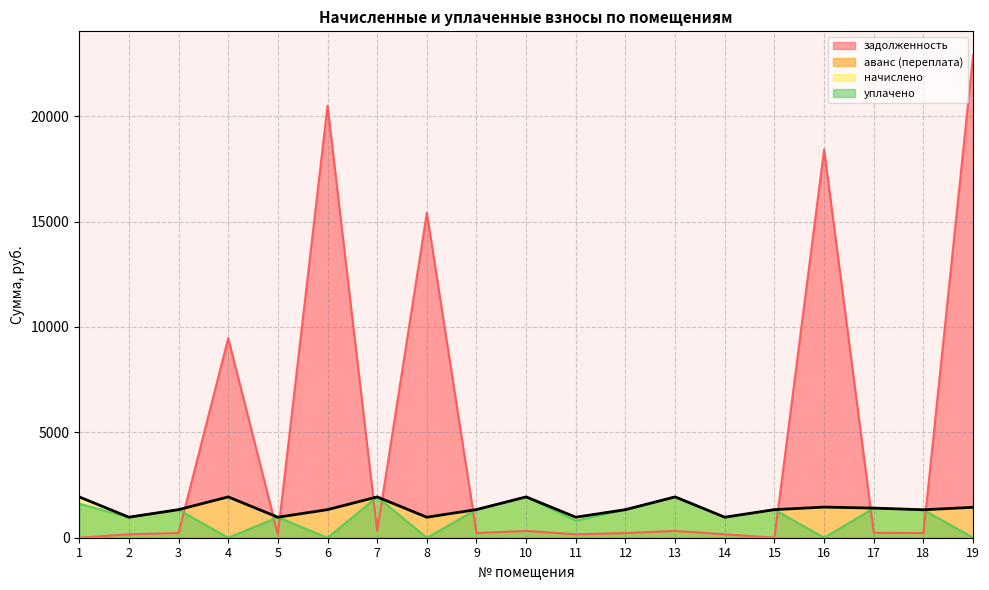

Reading left to right, transcribe all the data shown in this chart.

задолженность: 1=0.0	2=161.4	3=222.1	4=9470.6	5=162.2	6=20498.0	7=323.1	8=15422.0	9=222.6	10=322.8	11=161.6	12=222.1	13=321.8	14=162.2	15=0.1	16=18418.1	17=233.5	18=221.0	19=22881.0
начислено: 1=1936.6	2=973.1	3=1332.4	4=1936.6	5=973.1	6=1332.4	7=1936.6	8=973.1	9=1335.6	10=1936.6	11=973.1	12=1332.4	13=1936.6	14=973.1	15=1332.4	16=1453.3	17=1405.6	18=1326.1	19=1443.7
уплачено: 1=1613.8	2=972.9	3=1332.4	4=0.0	5=973.1	6=0.0	7=1936.6	8=0.0	9=1335.6	10=1936.6	11=811.1	12=1332.4	13=1936.3	14=973.0	15=1330.7	16=0.0	17=1404.9	18=1325.1	19=0.0